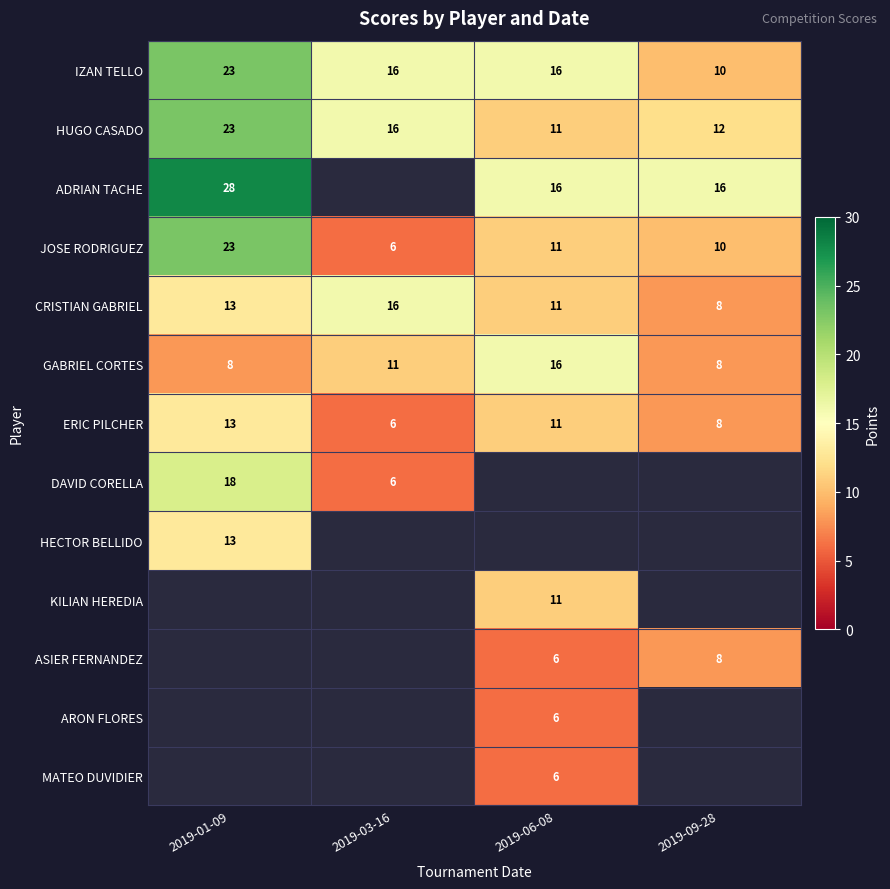

At which label is GABRIEL CORTES closest to 12?

2019-03-16